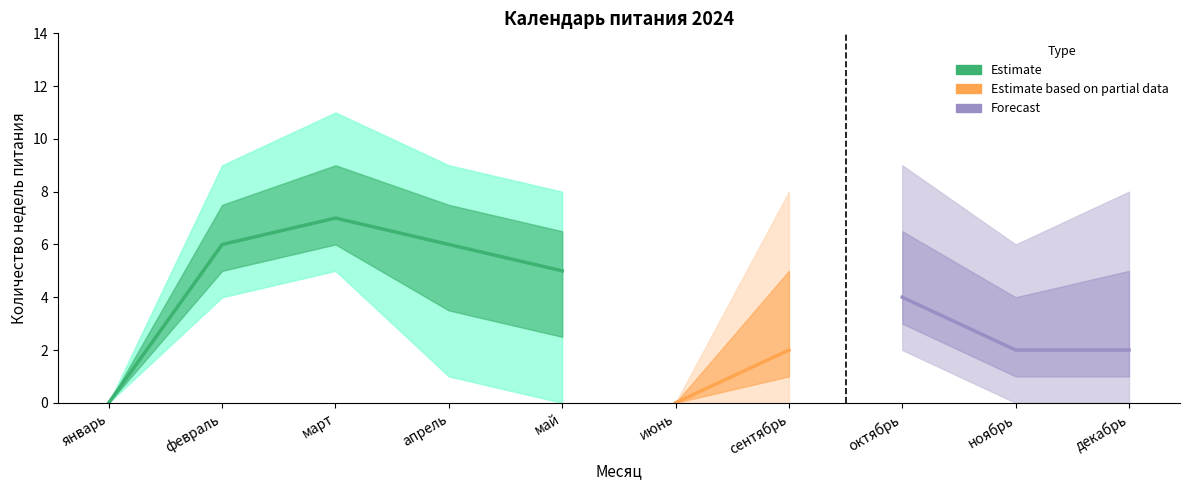

What is the difference between the highest and lowest values at октябрь?

7